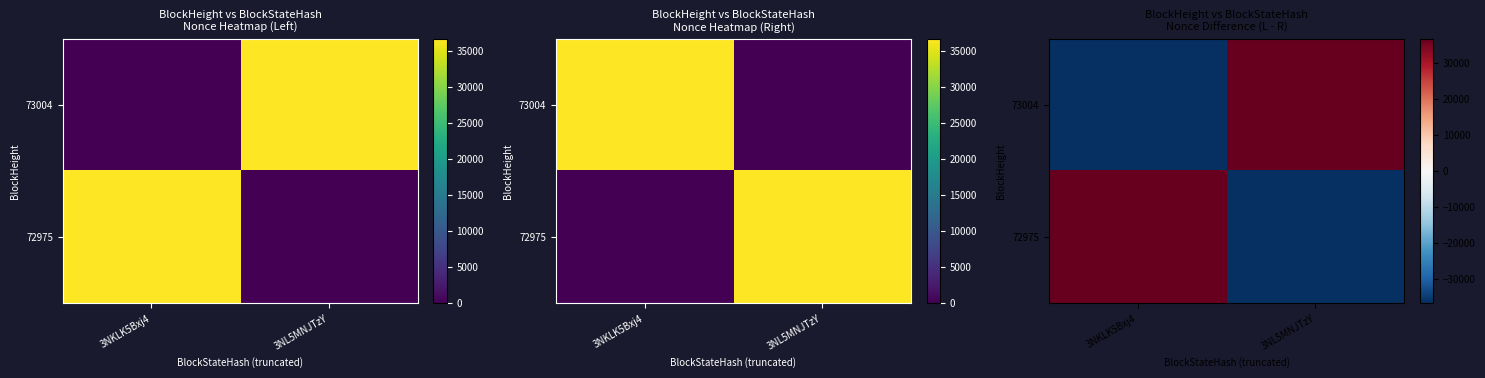

Rank the series by their maximum value, from lowest to highest.

73004, 72975